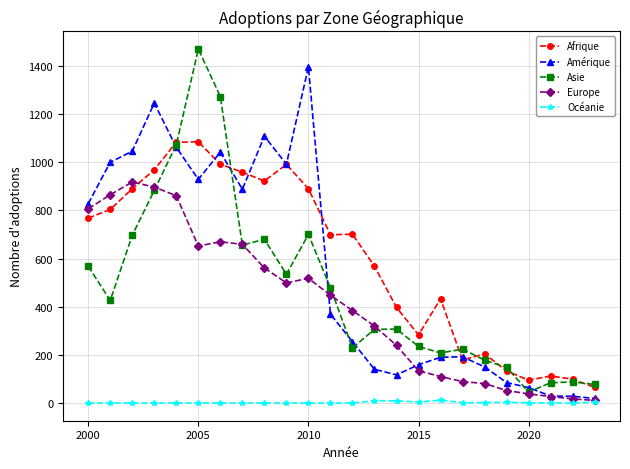

True or false: Europe has more than 1 interior local peaks.

True